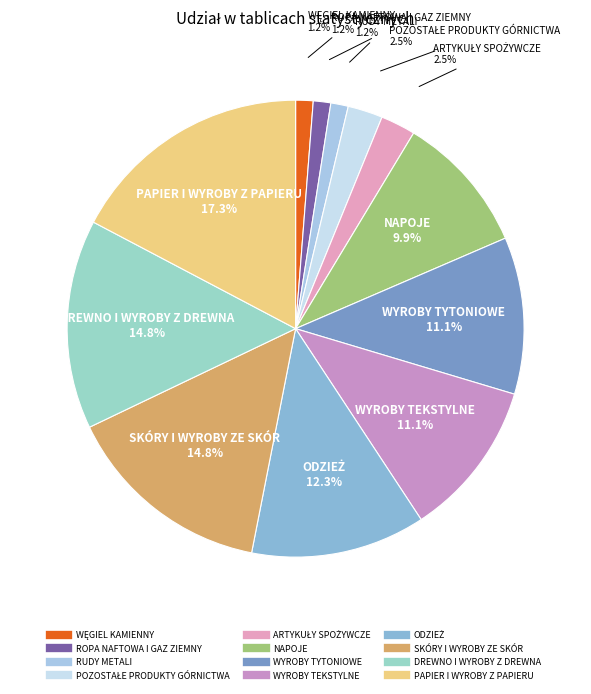

How many slices are in this pie chart?

12